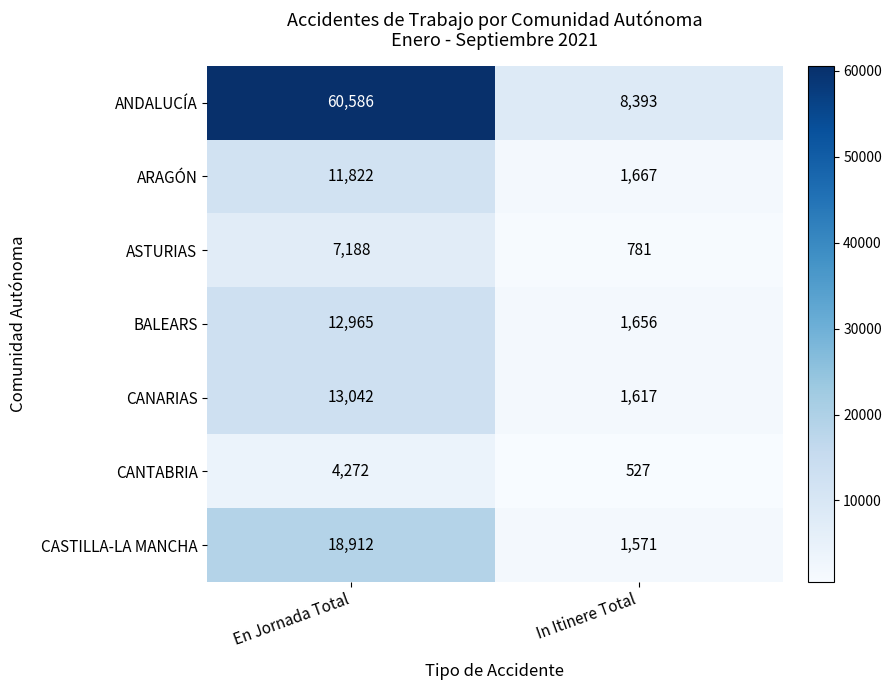

What is the highest value of the BALEARS series?

12965